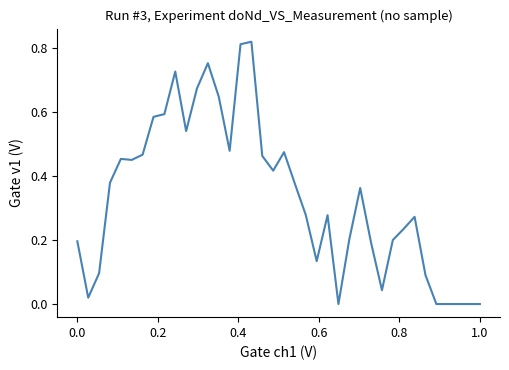

What is the average value?

0.3